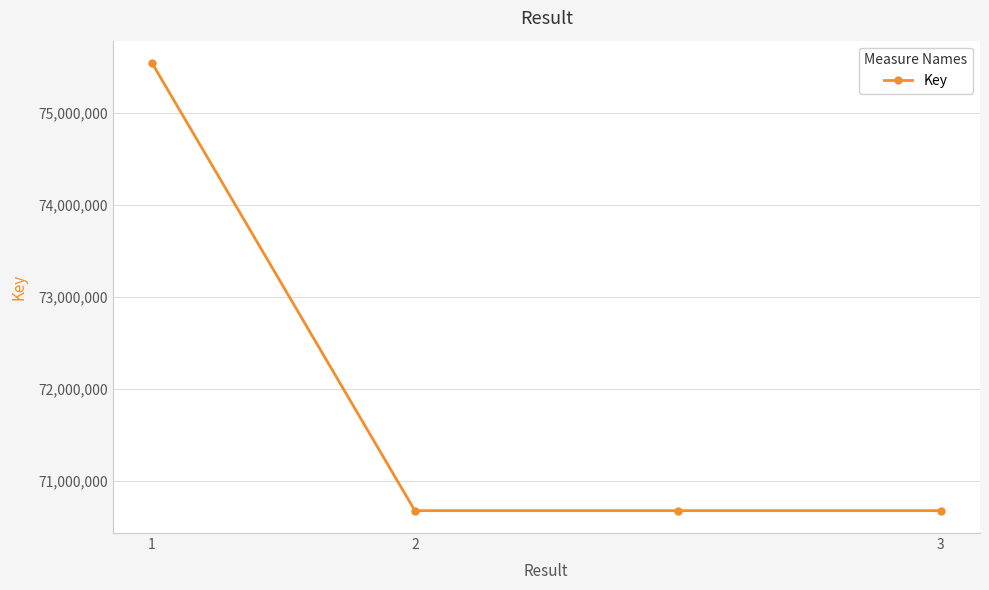

True or false: there are more than 2 points higher than both neighbors.

False